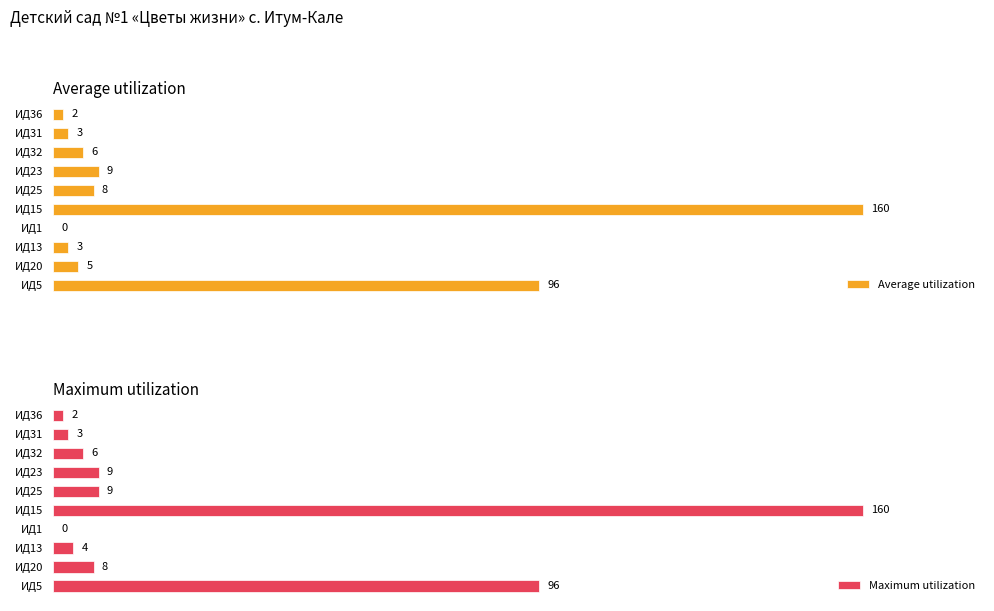

How many groups of bars are there?

10